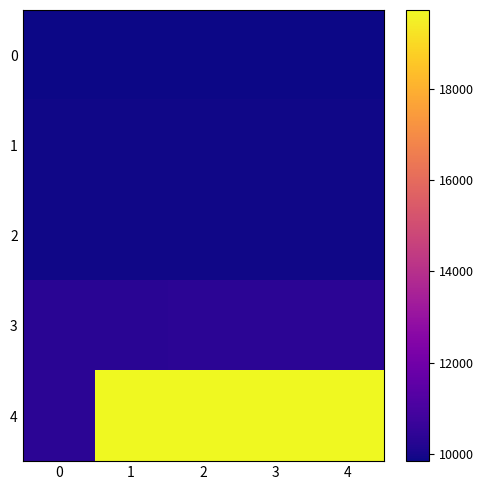

At which category is the sum across all series the highest?

4